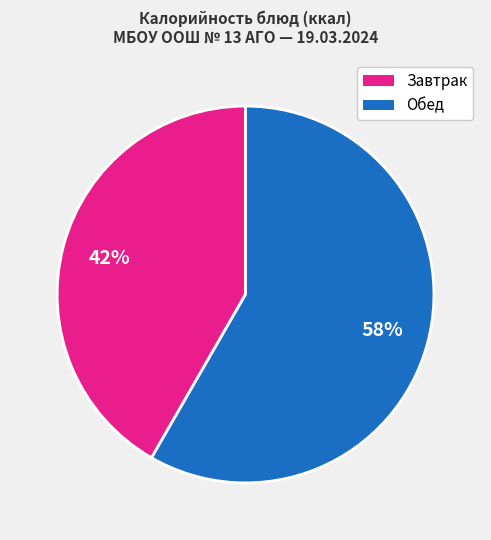

What percentage is the Завтрак slice, to the nearest percent?

42%